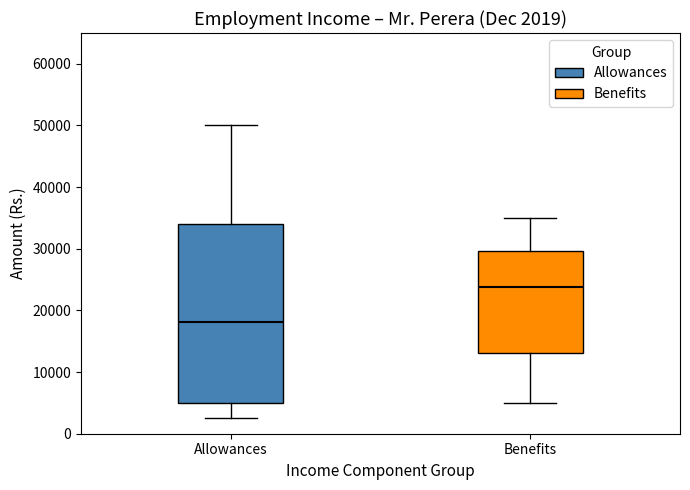

Which box has the lowest median line?

Allowances